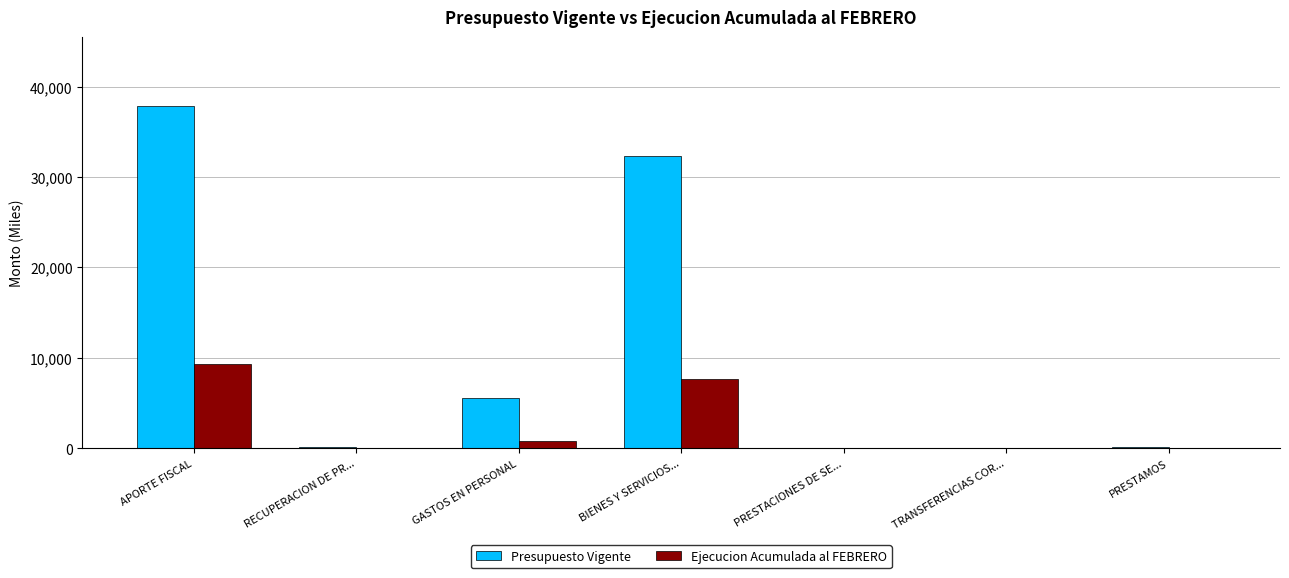

Which series has the largest range (max minus min)?

Presupuesto Vigente